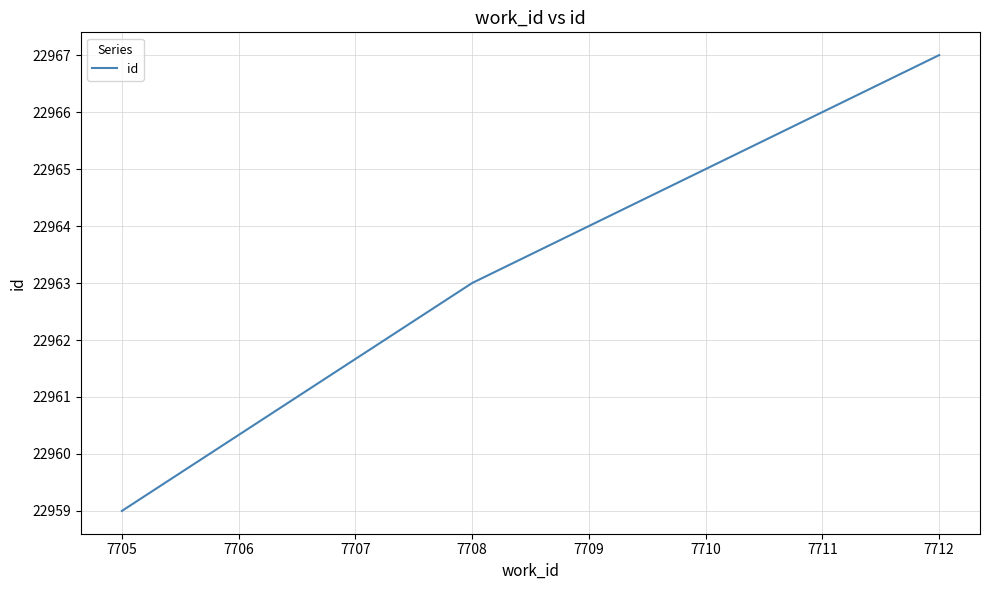

Is this an area chart (filled region under the line)?

No